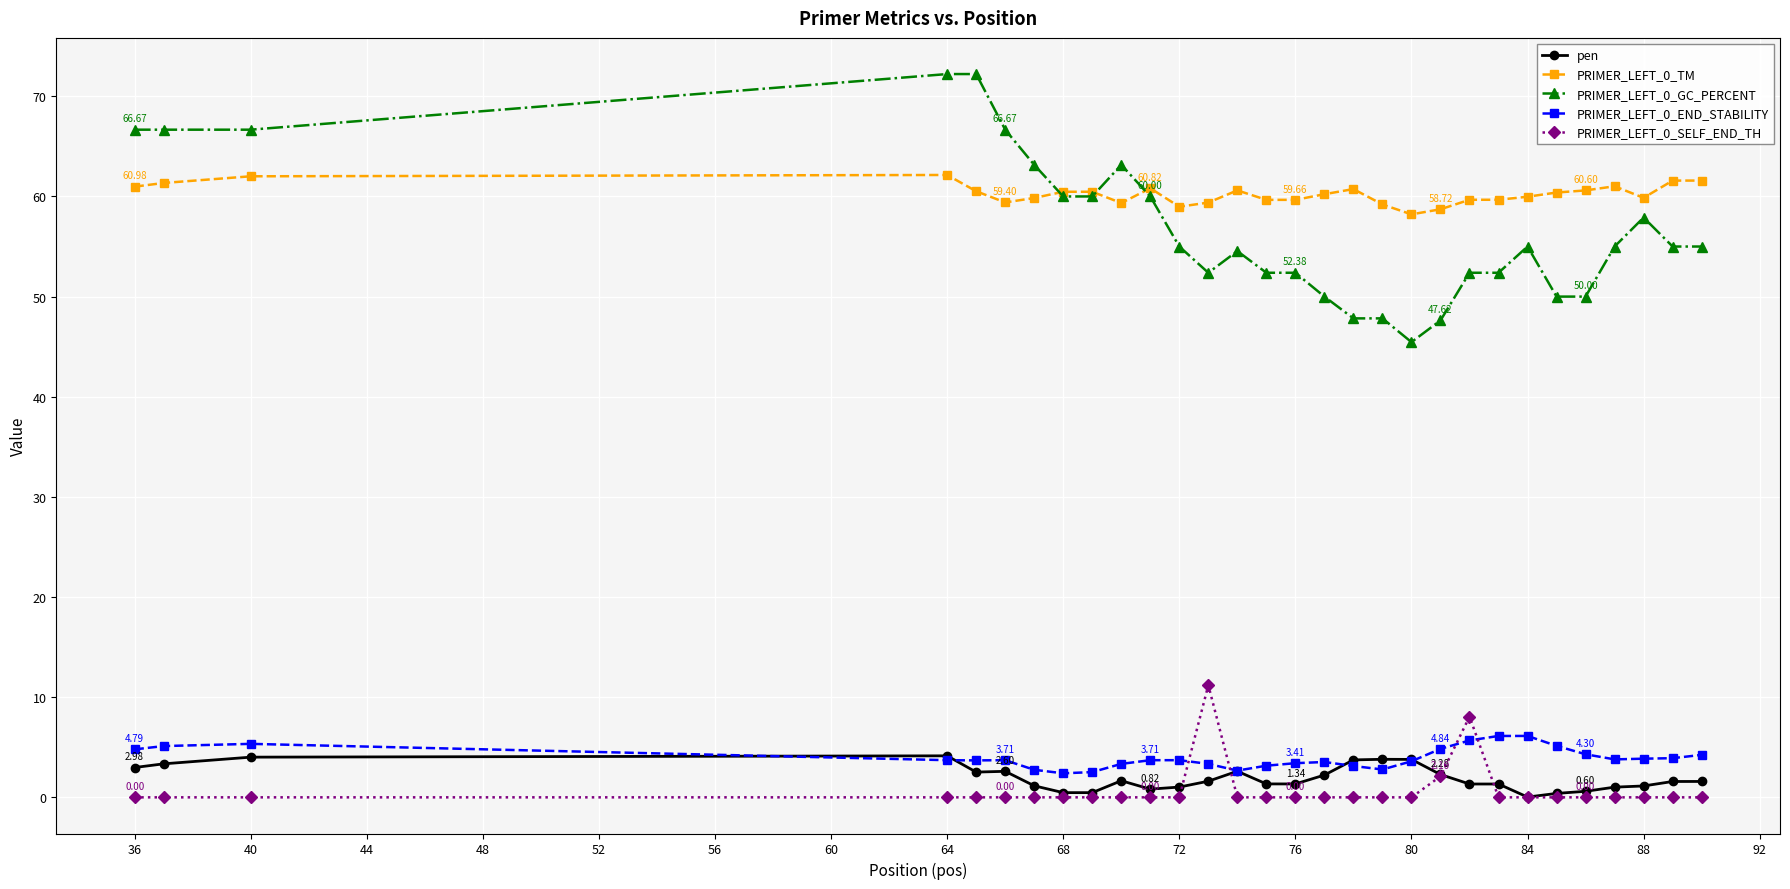

How many lines are shown in the chart?

5